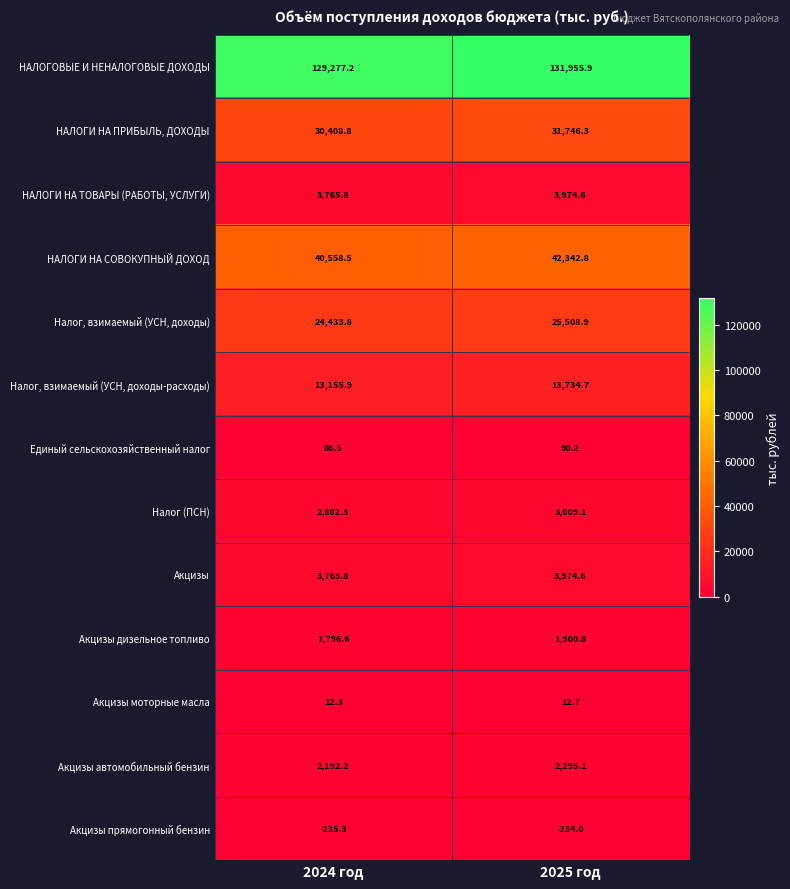

Which series has the largest total across all categories?

НАЛОГОВЫЕ И НЕНАЛОГОВЫЕ ДОХОДЫ